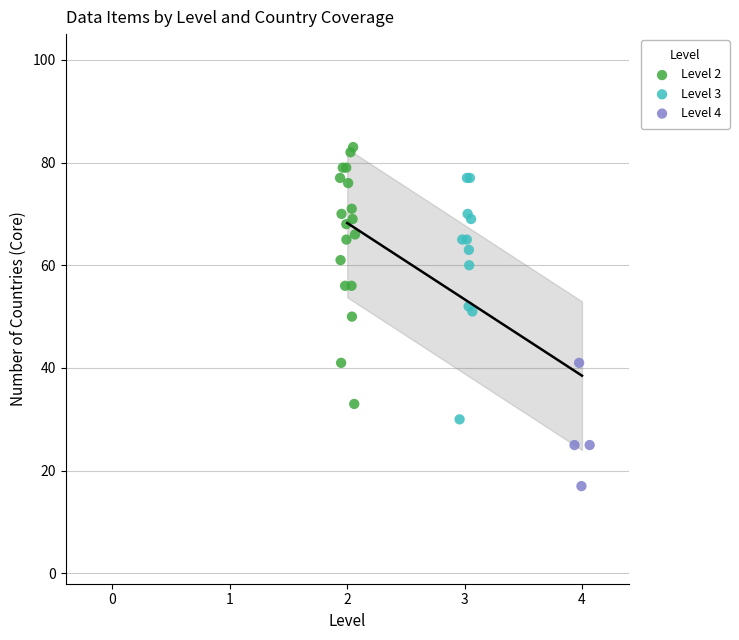

Which series contains the lowest Y value?

Level 4